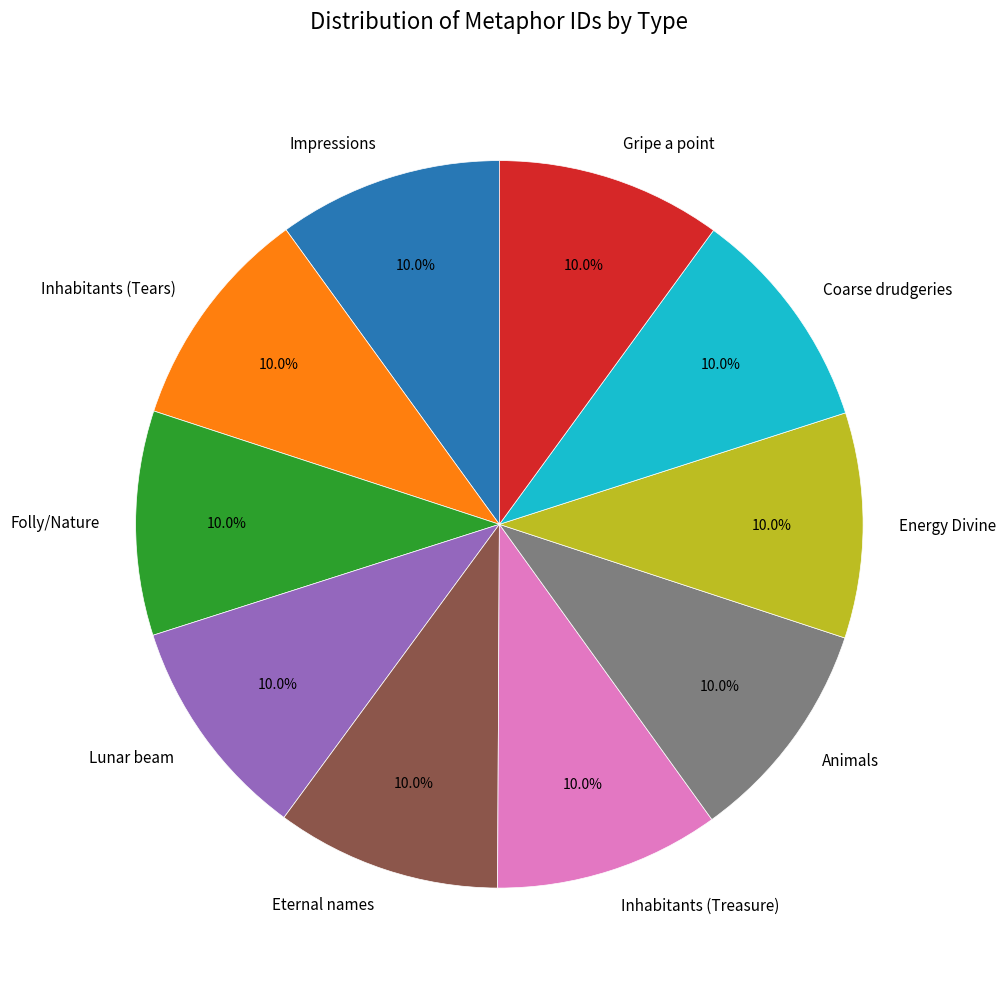

The Impressions slice represents 21% of the pie. True or false?

False